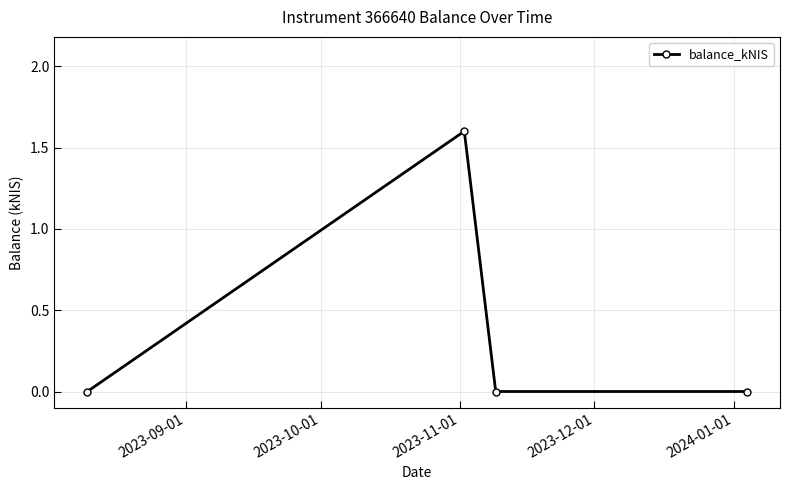

True or false: there are more than 1 points higher than both neighbors.

False